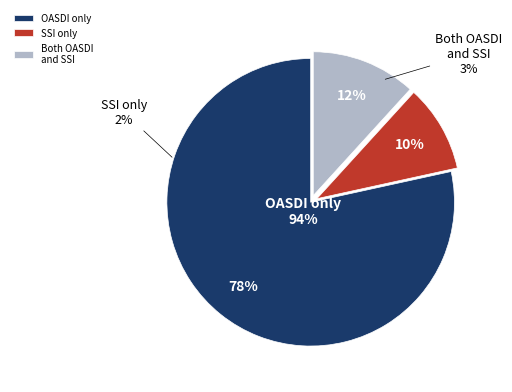

Is it true that 5 is 8% of the pie?

True